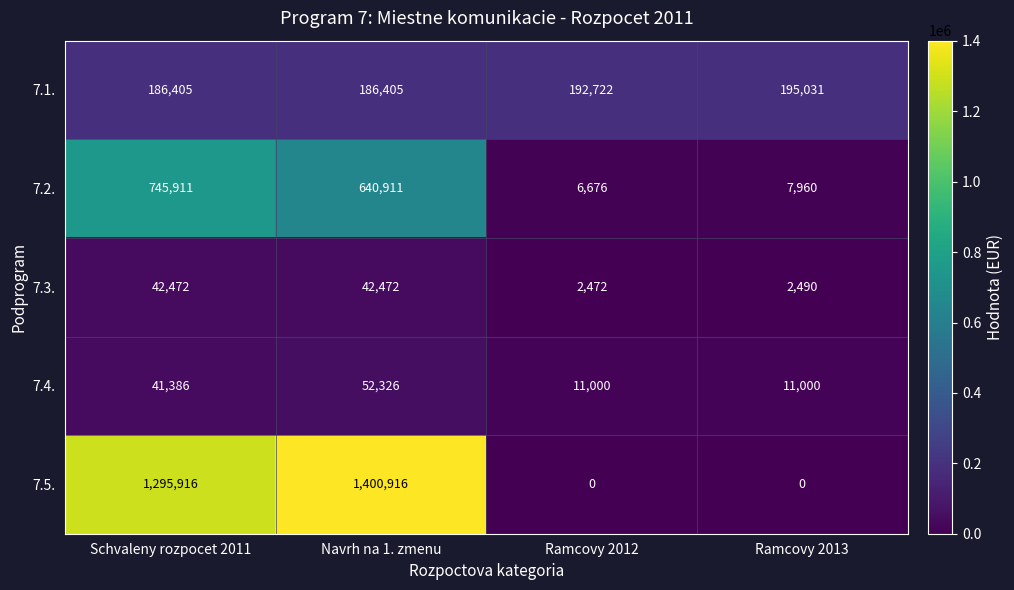

Count the 7.4. values in the range 11000 to 52326.

4